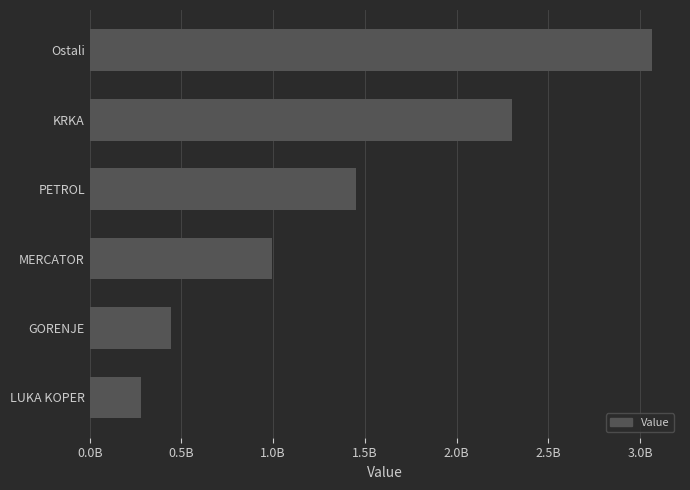

List the labels in order of value, largest first.

Ostali, KRKA, PETROL, MERCATOR, GORENJE, LUKA KOPER